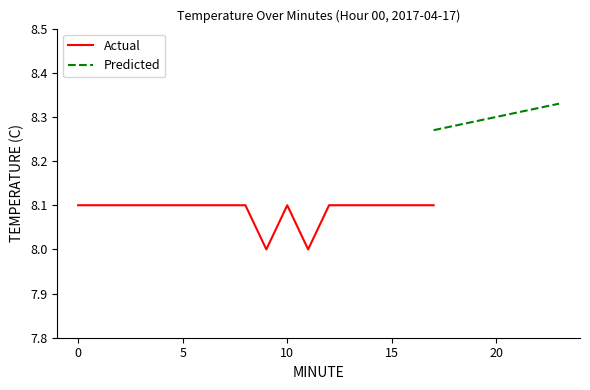

Between 10 and 22, which is larger?

10